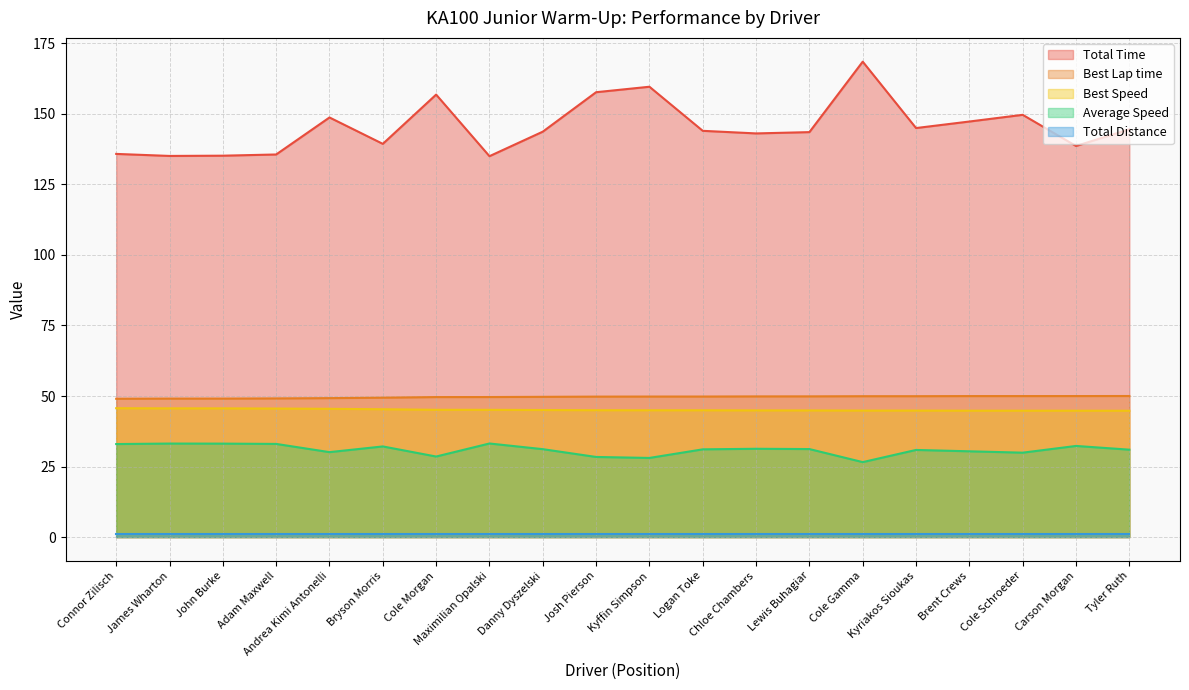

At which category does Average Speed reach its first local valley?

Andrea Kimi Antonelli